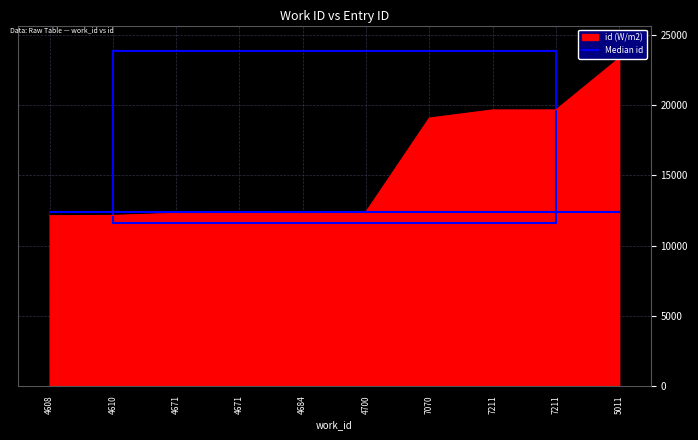

The value at 4610 is 12153. True or false?

True